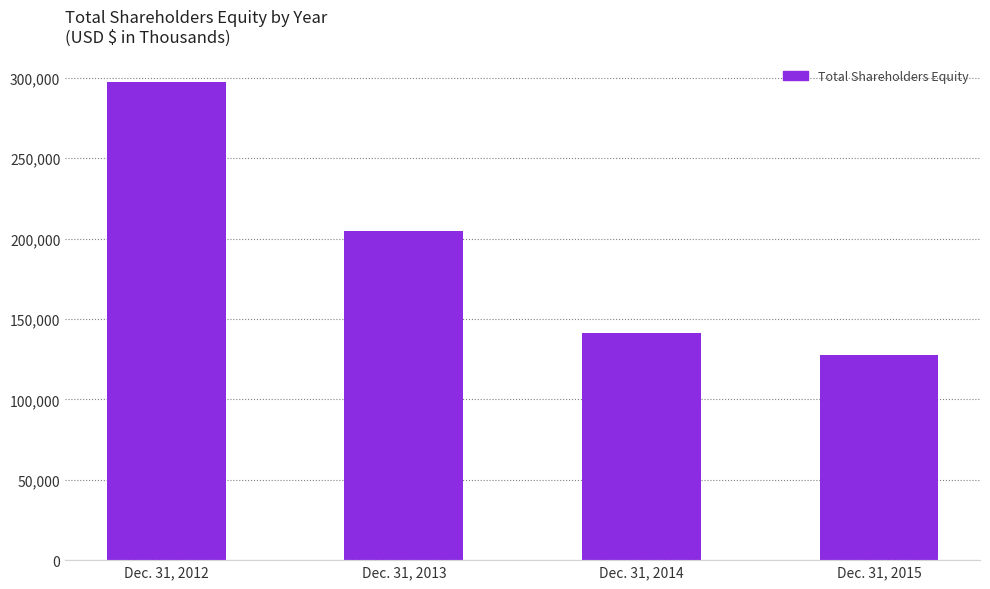

Reading right to left, transcribe all the data shown in this chart.

127302	141602	204662	297207